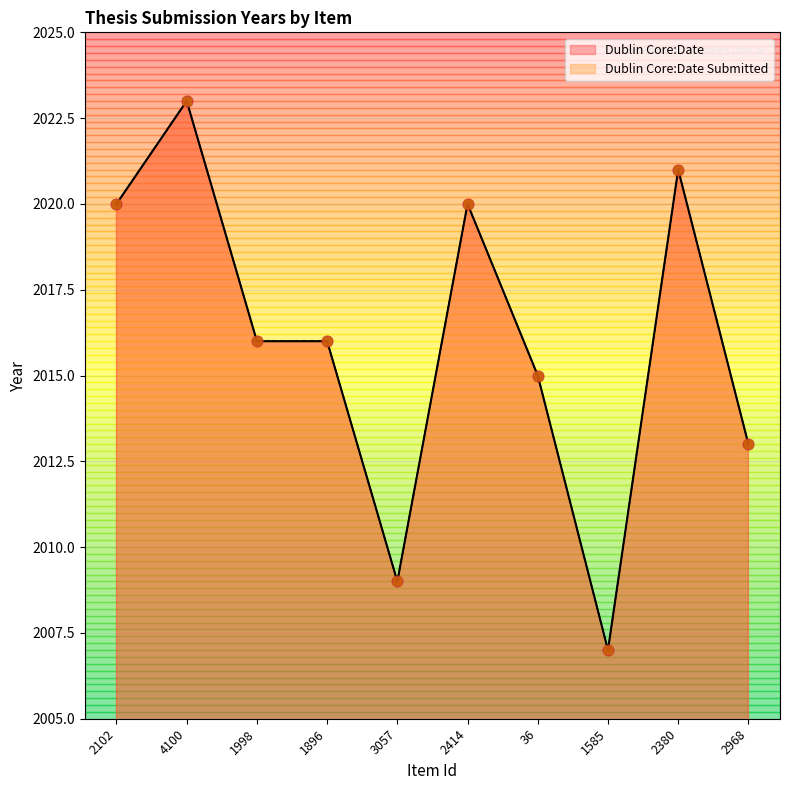

At which category is the sum across all series the highest?

4100